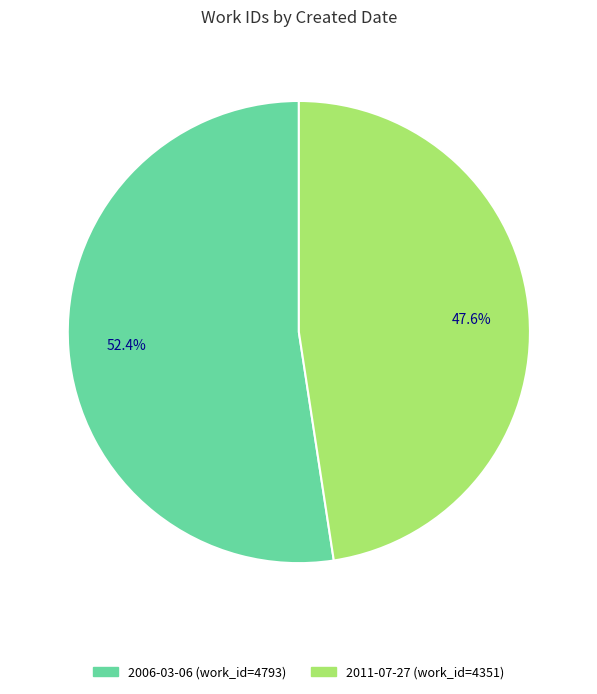

How many segments does this pie chart have?

2